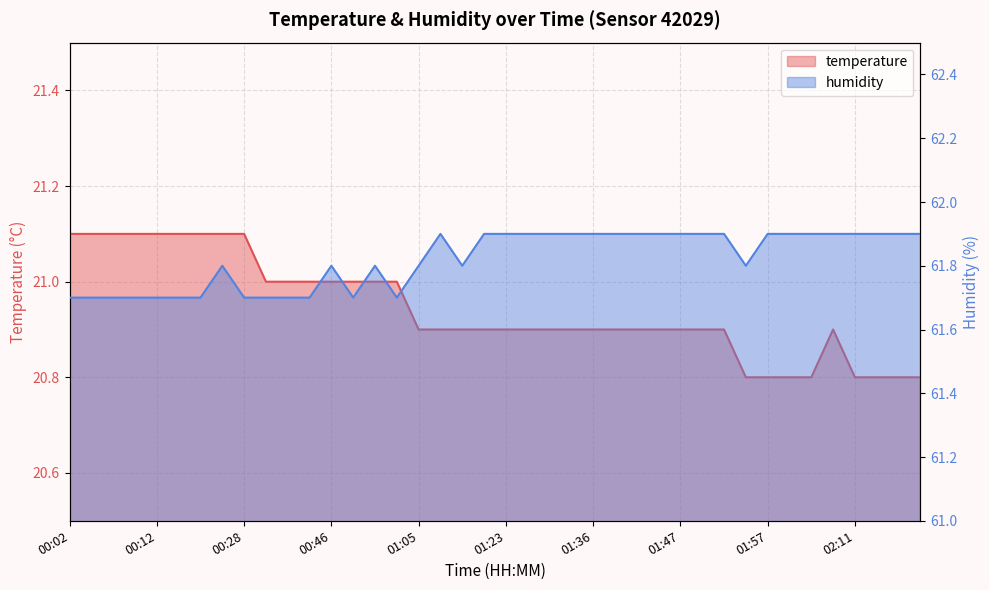

The temperature series shows 20.8 at 02:00. True or false?

True